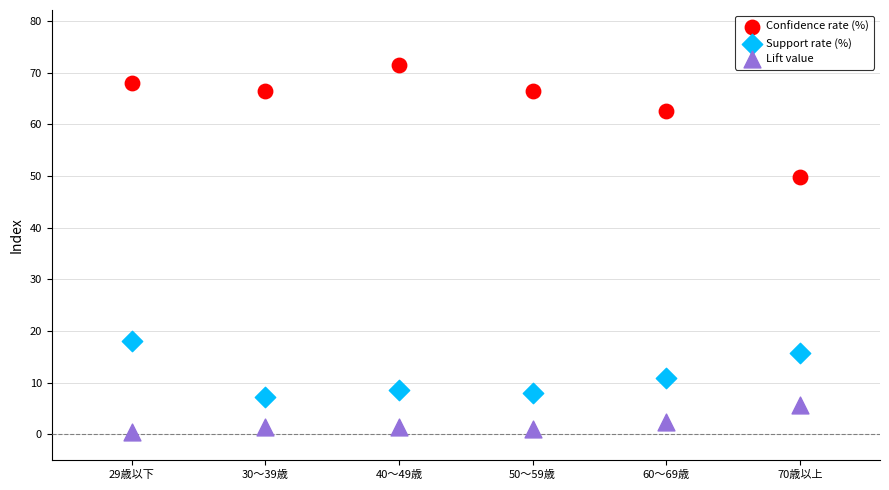

Which series contains the highest Y value?

Confidence rate (%)